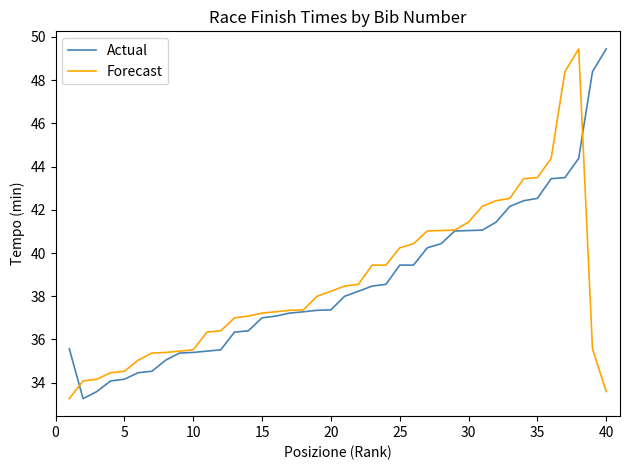

What is the lowest value of the Forecast series?

33.3